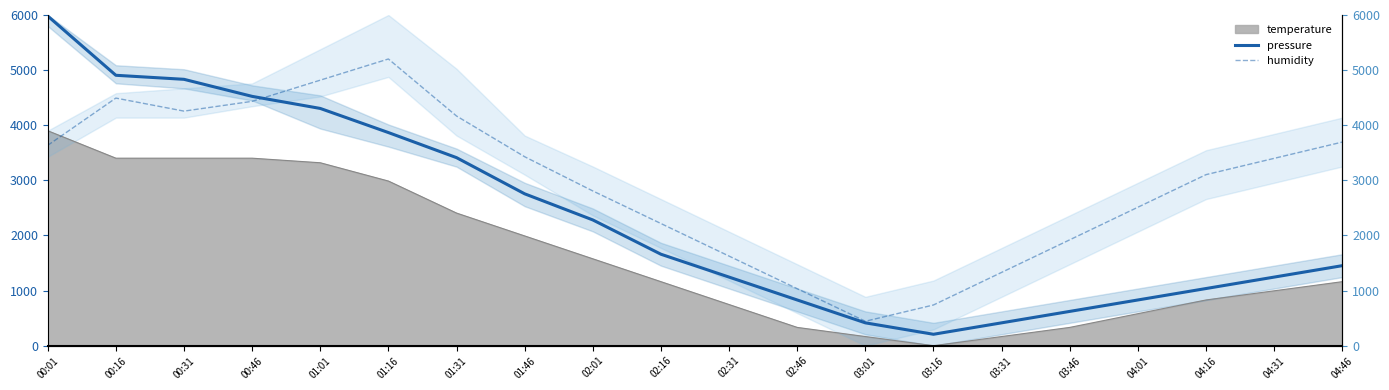

What is the value of the humidity point at the 13th from the left?

443.3